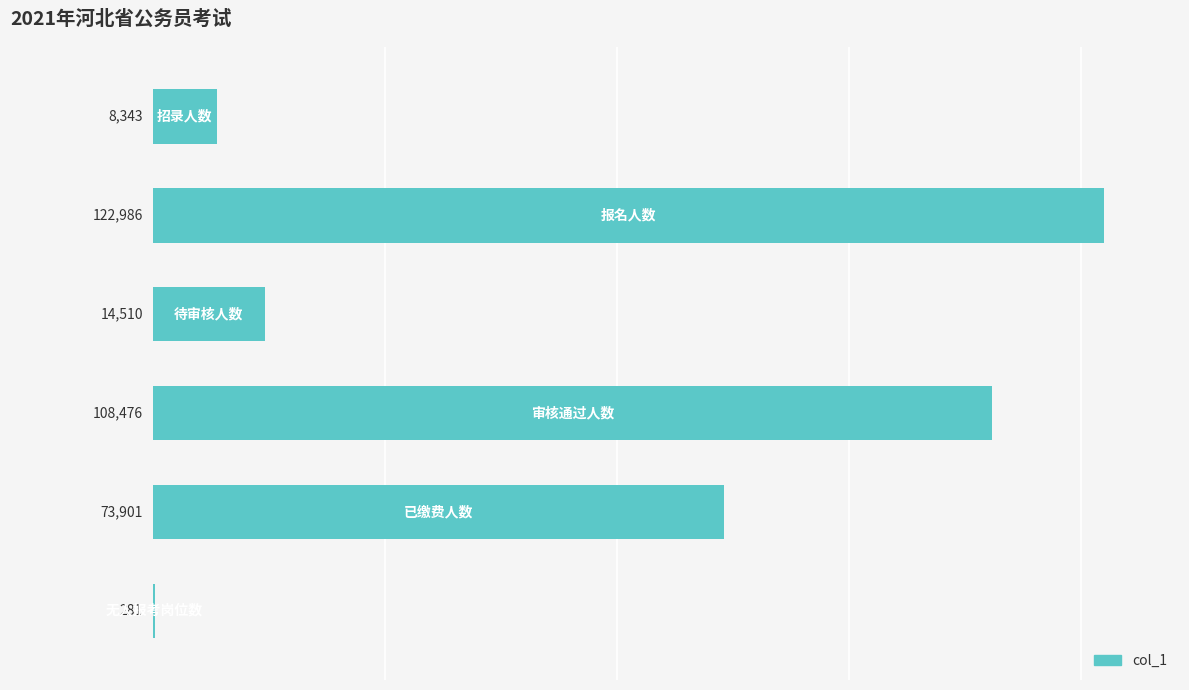

What is the sum of all values?

328497